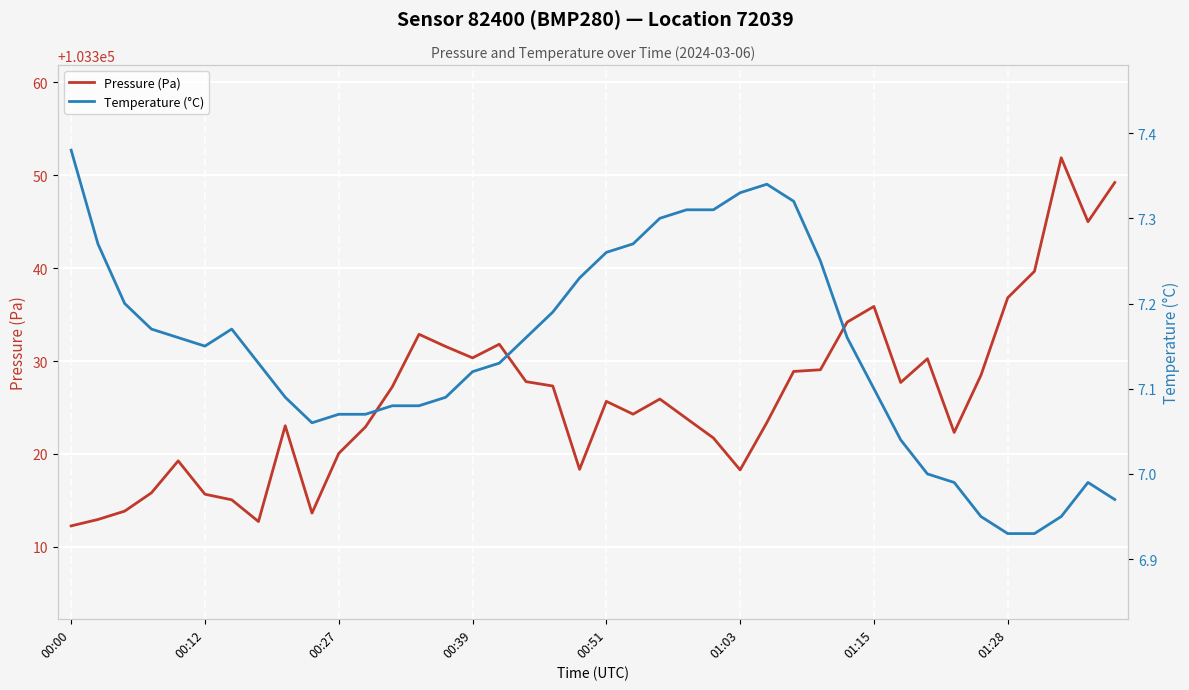

How many values in the Pressure (Pa) series are below 103325?

19